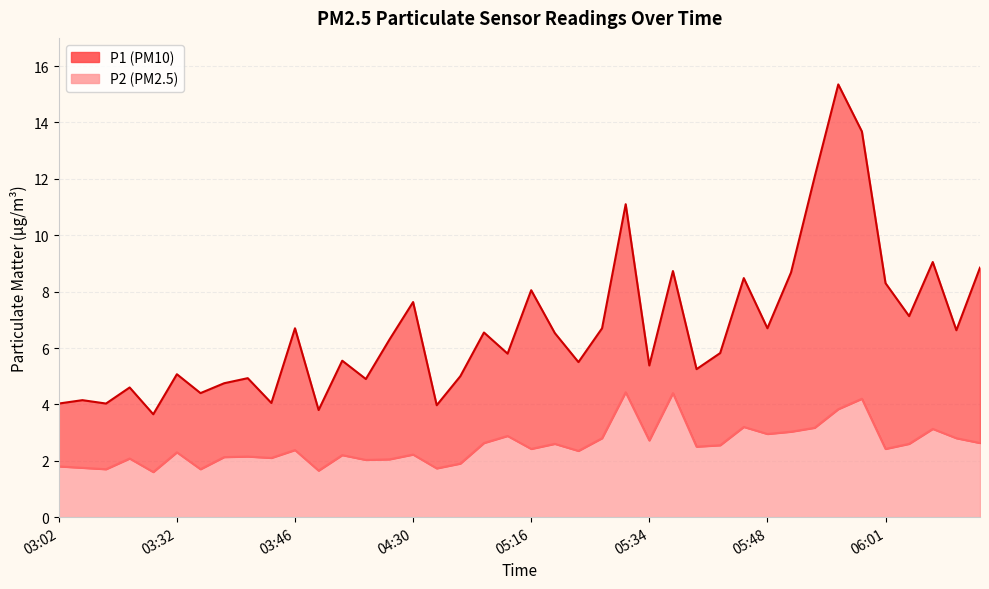

Does the chart have visible grid lines?

Yes